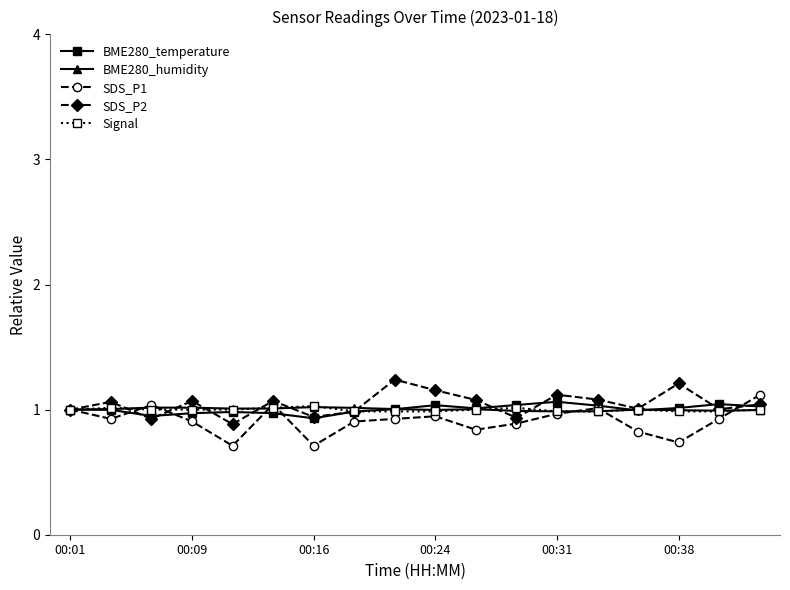

At how many categories does at least one series exceed 0?

18